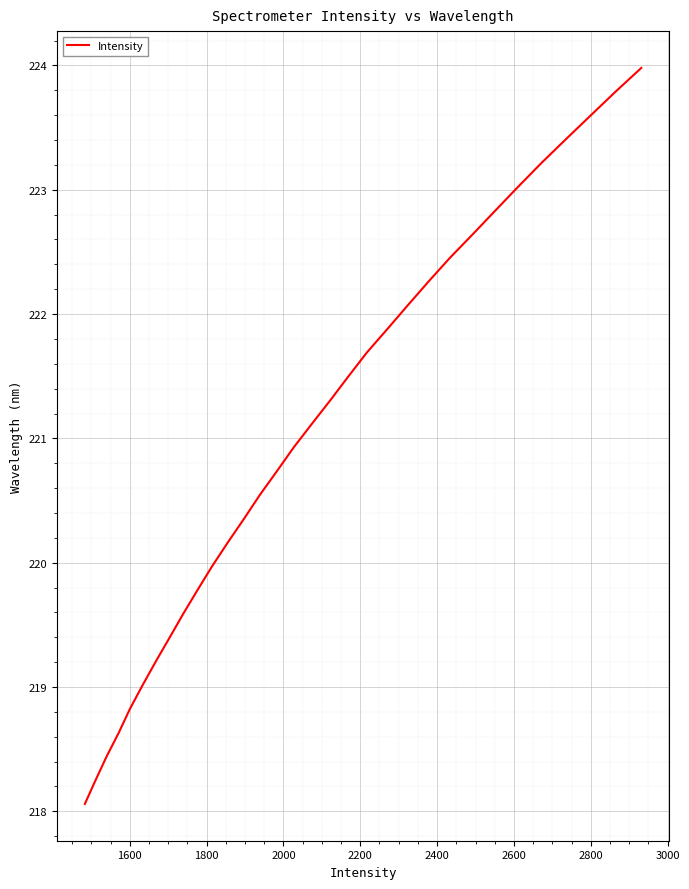

How many values are below 221?

16